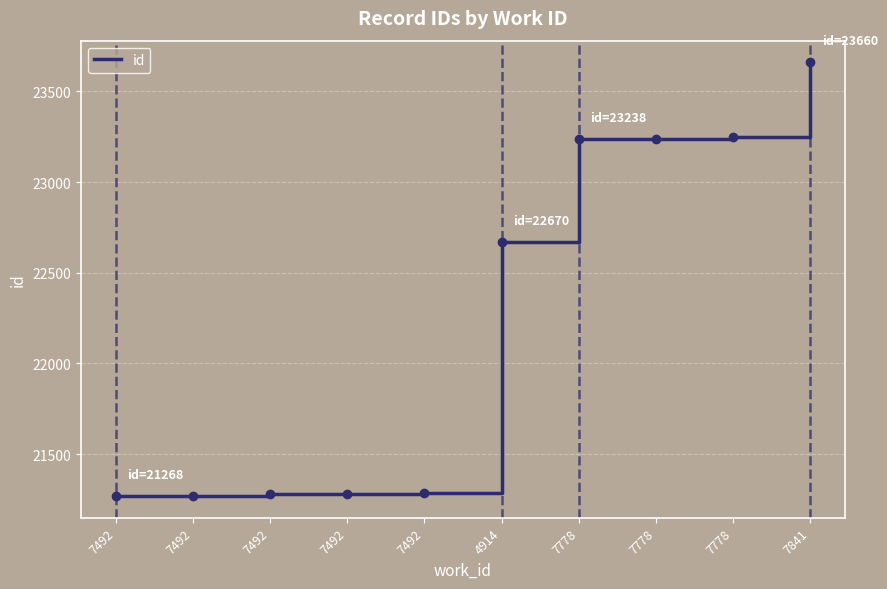

How many lines are shown in the chart?

1